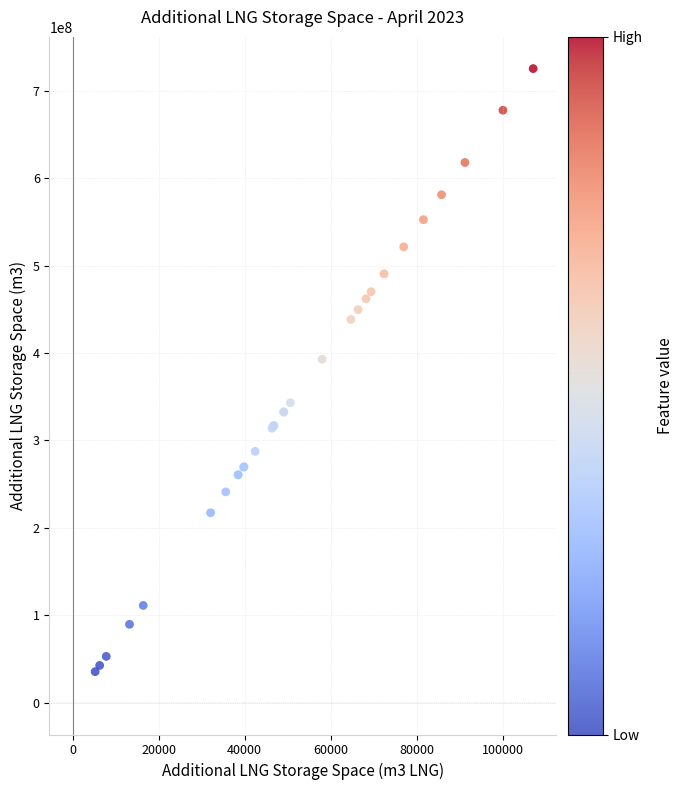

What Y value in the scatter plot is closest to 380434168?

392894623